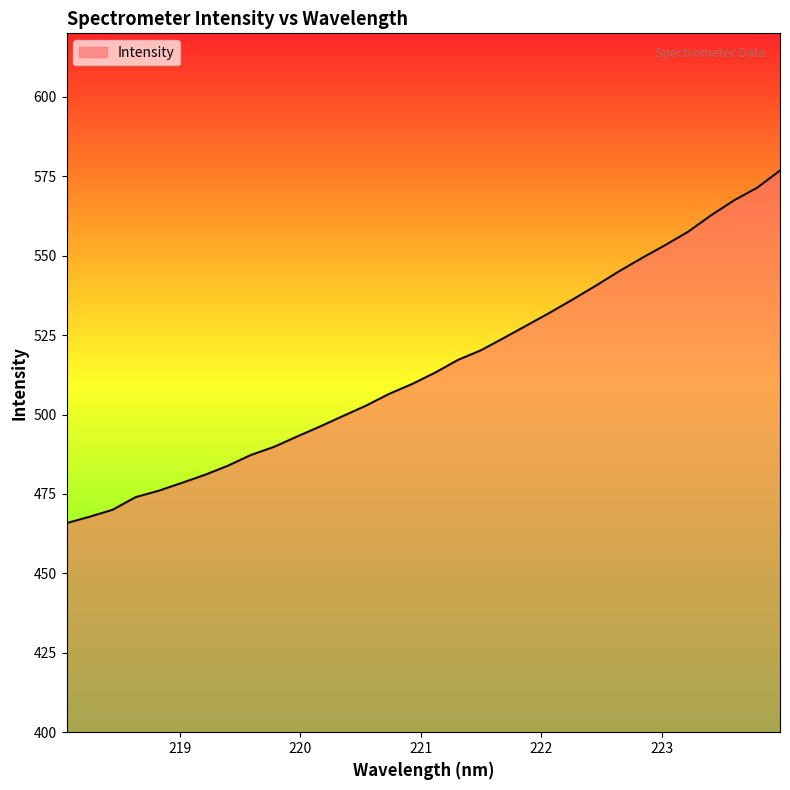

What is the maximum value shown in the chart?

576.8